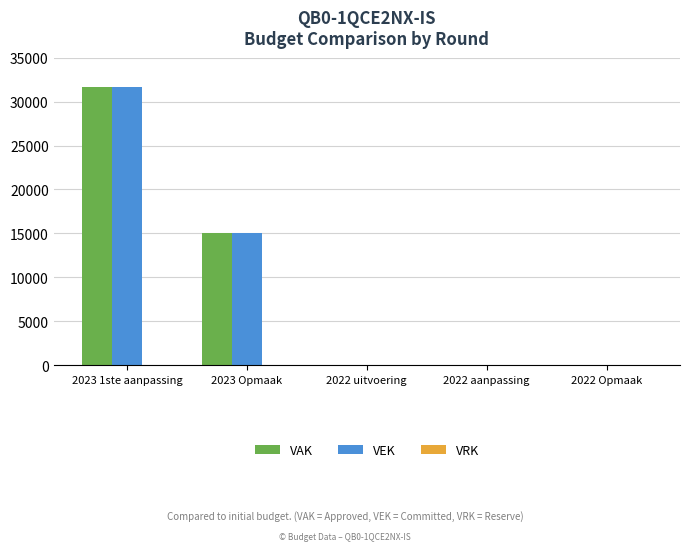

The VEK series shows 24241 at 2023 Opmaak. True or false?

False